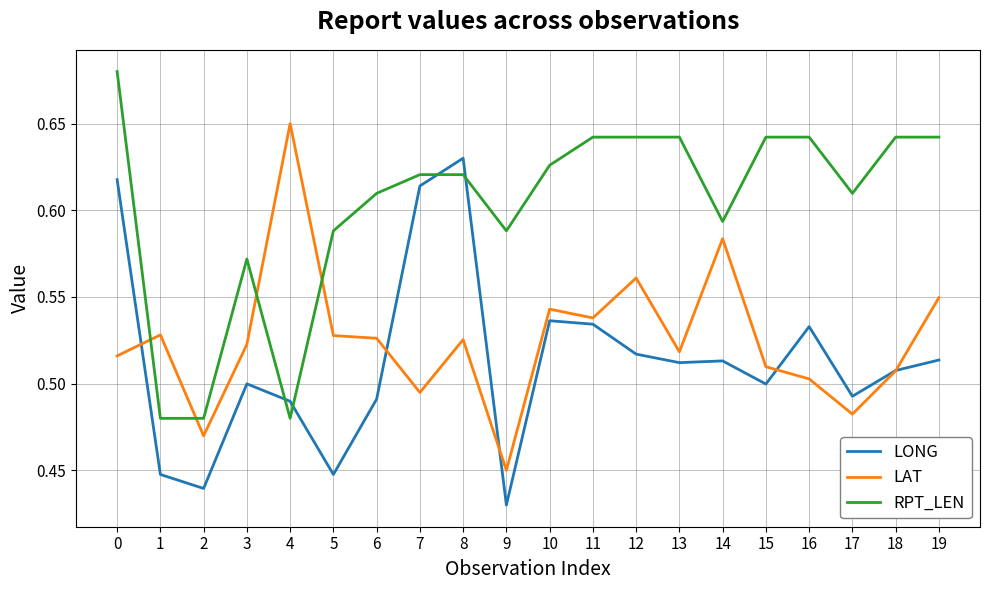

Which label corresponds to the smallest value in the chart?

9